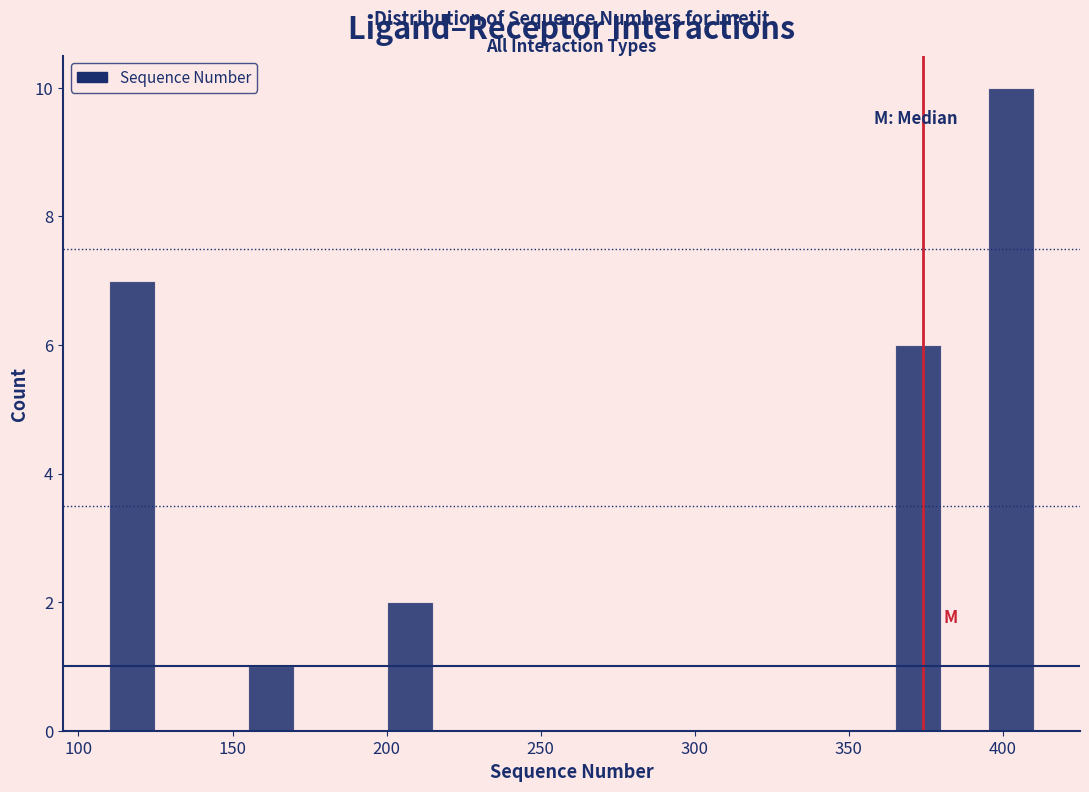

Around what value on the x-axis is the tallest bar? Give the approximate position of its centre, as read against the axis.

405